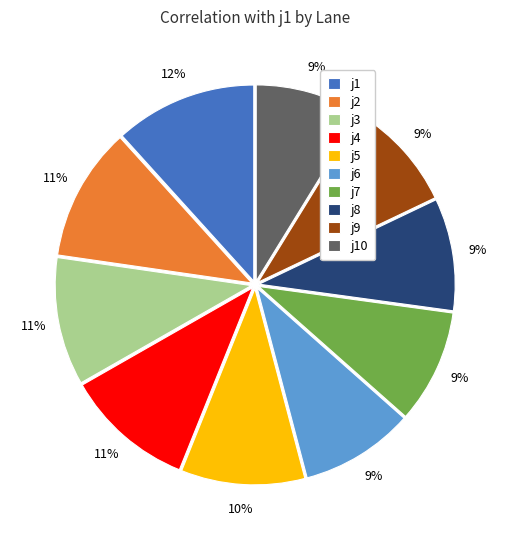

Which has a higher value, j8 or j3?

j3